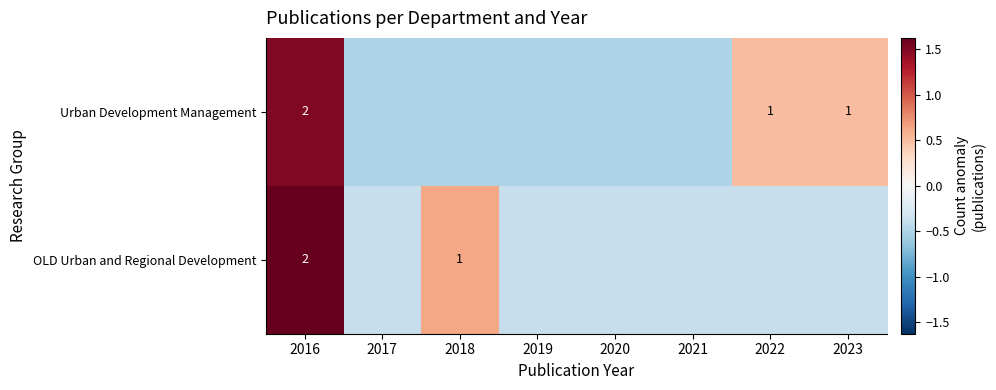

At which category is the sum across all series the highest?

2016